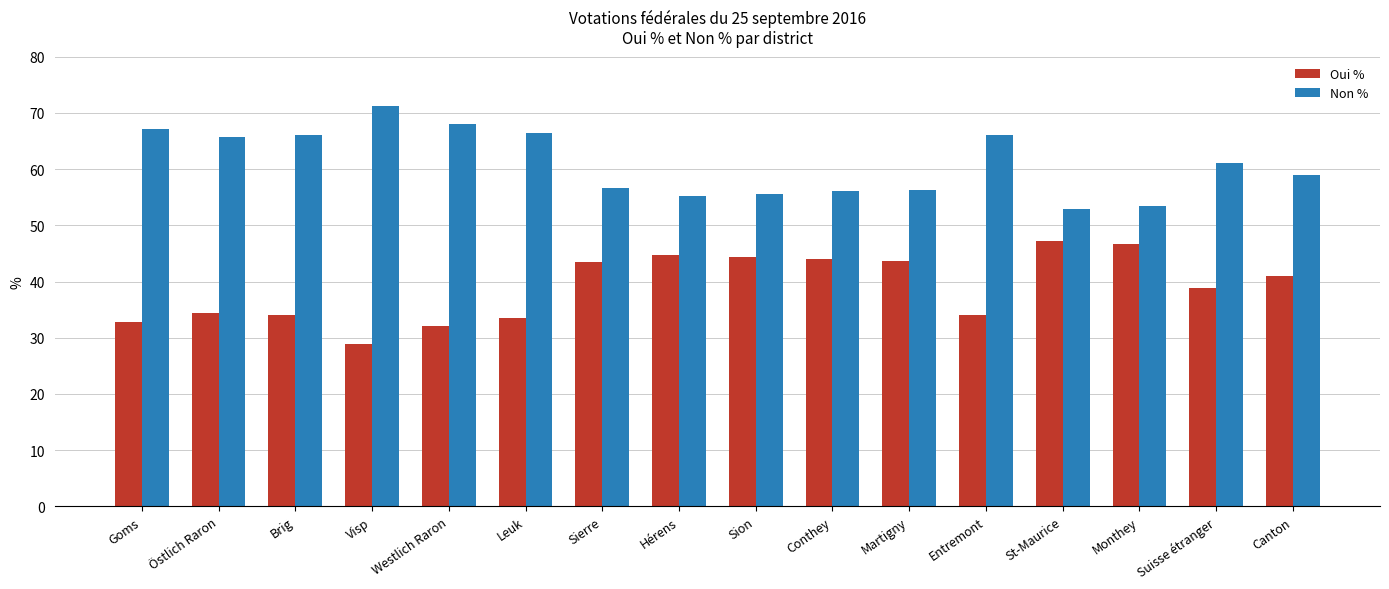

How many bars are there in total?

32